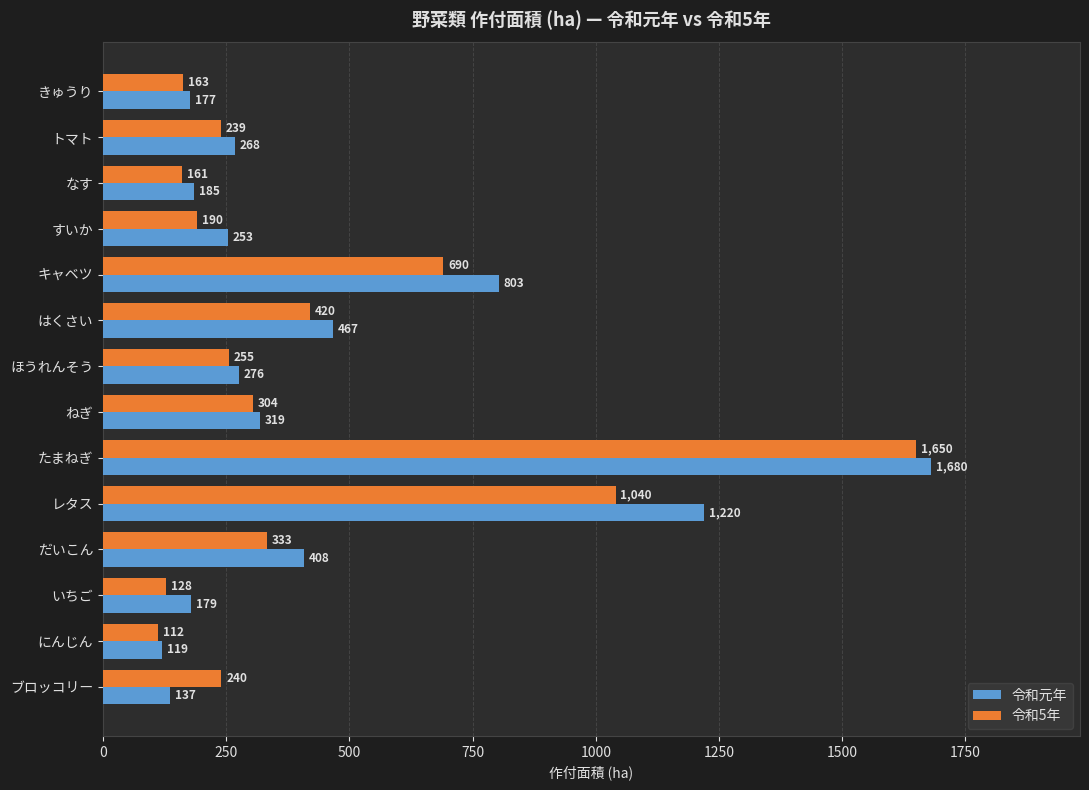

Which category has the highest value in the 令和元年 series?

たまねぎ